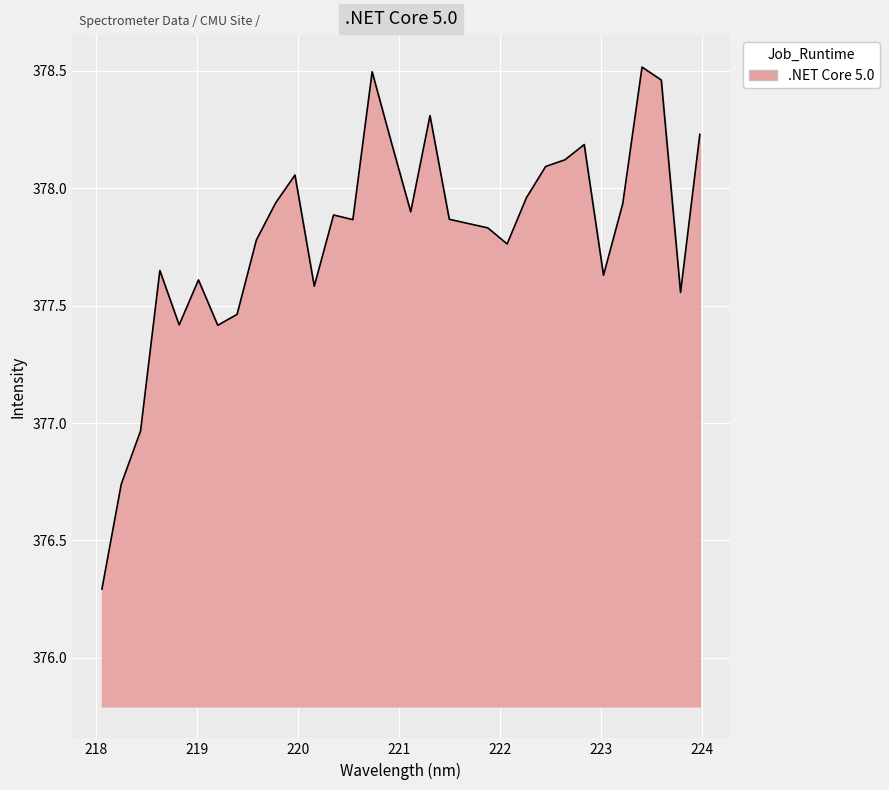

What is the difference between the maximum and minimum values?

2.2